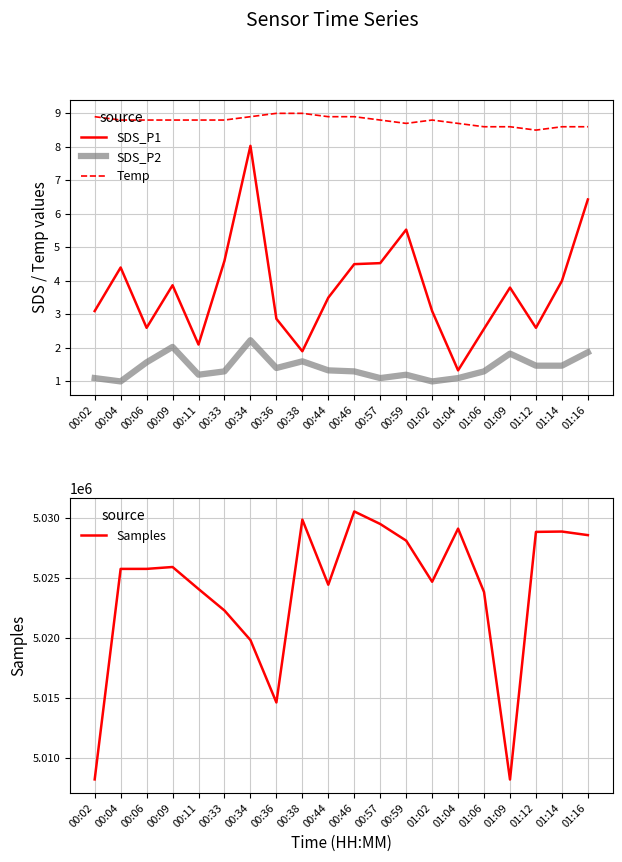

At which category does SDS_P1 reach its first local peak?

00:04